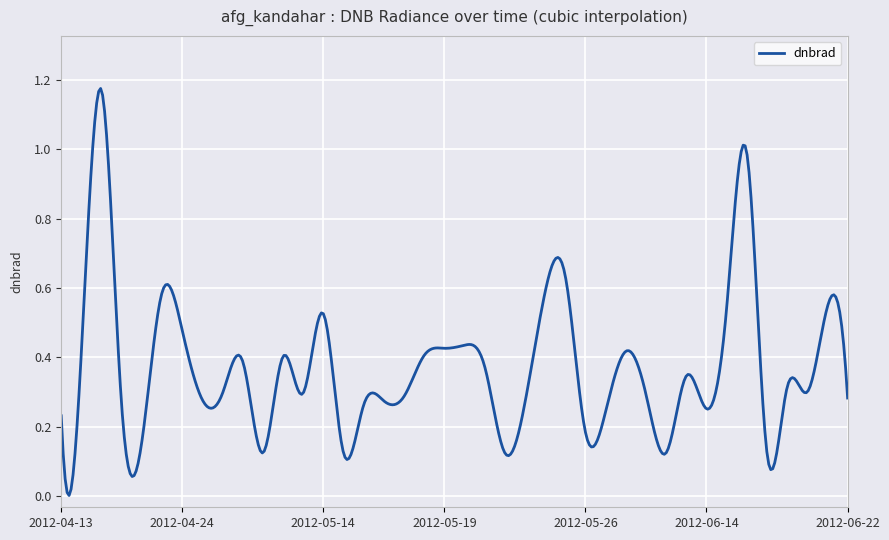

Reading left to right, transcribe all the data shown in this chart.

2012-04-13=0.2	2012-04-14=0.4	2012-04-17=1.2	2012-04-22=0.3	2012-04-23=0.2	2012-04-23=0.6	2012-04-24=0.5	2012-04-25=0.3	2012-04-27=0.3	2012-04-28=0.4	2012-04-28=0.1	2012-04-29=0.4	2012-05-13=0.3	2012-05-14=0.5	2012-05-15=0.1	2012-05-16=0.3	2012-05-17=0.3	2012-05-18=0.3	2012-05-19=0.4	2012-05-19=0.4	2012-05-20=0.4	2012-05-20=0.4	2012-05-21=0.1	2012-05-22=0.3	2012-05-25=0.6	2012-05-25=0.6	2012-05-26=0.2	2012-05-27=0.2	2012-05-28=0.4	2012-05-29=0.3	2012-05-31=0.1	2012-06-13=0.3	2012-06-14=0.3	2012-06-15=0.5	2012-06-16=1.0	2012-06-17=0.1	2012-06-18=0.3	2012-06-19=0.3	2012-06-20=0.5	2012-06-22=0.3